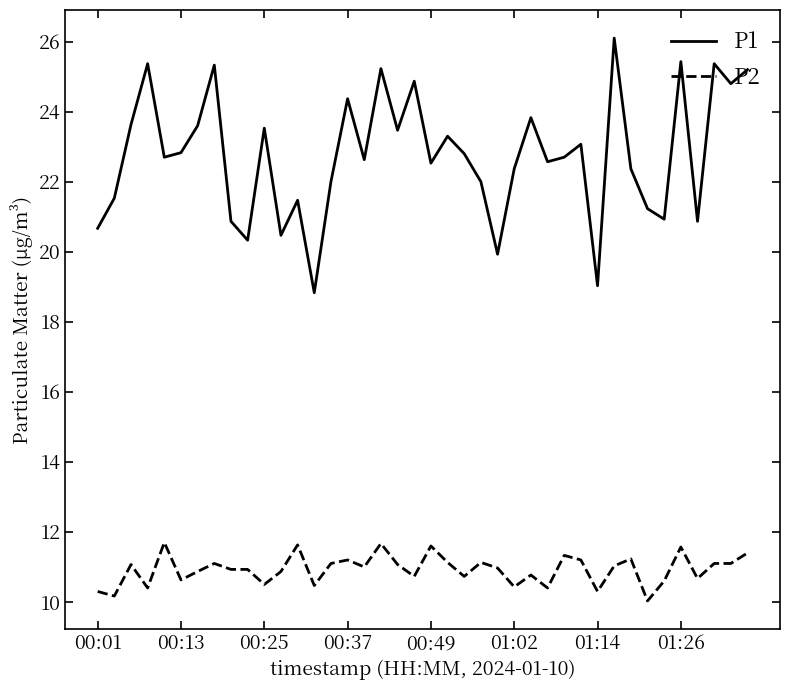

What is the difference between the maximum and minimum values in the P1 series?

7.3